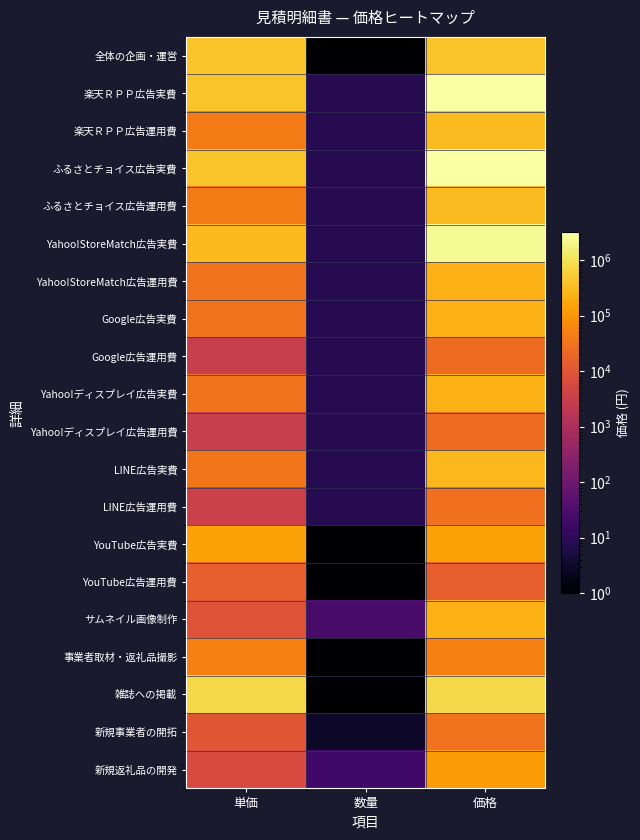

Reading right to left, transcribe all the data shown in this chart.

全体の企画・運営: 価格=400000	数量=1	単価=400000
楽天ＲＰＰ広告実費: 価格=3200000	数量=8	単価=400000
楽天ＲＰＰ広告運用費: 価格=320000	数量=8	単価=40000
ふるさとチョイス広告実費: 価格=3200000	数量=8	単価=400000
ふるさとチョイス広告運用費: 価格=320000	数量=8	単価=40000
Yahoo!StoreMatch広告実費: 価格=2400000	数量=8	単価=300000
Yahoo!StoreMatch広告運用費: 価格=240000	数量=8	単価=30000
Google広告実費: 価格=240000	数量=8	単価=30000
Google広告運用費: 価格=24000	数量=8	単価=3000
Yahoo!ディスプレイ広告実費: 価格=240000	数量=8	単価=30000
Yahoo!ディスプレイ広告運用費: 価格=24000	数量=8	単価=3000
LINE広告実費: 価格=280000	数量=8	単価=35000
LINE広告運用費: 価格=28000	数量=8	単価=3500
YouTube広告実費: 価格=150000	数量=1	単価=150000
YouTube広告運用費: 価格=15000	数量=1	単価=15000
サムネイル画像制作: 価格=225000	数量=25	単価=9000
事業者取材・返礼品撮影: 価格=50000	数量=1	単価=50000
雑誌への掲載: 価格=750000	数量=1	単価=750000
新規事業者の開拓: 価格=30000	数量=3	単価=10000
新規返礼品の開発: 価格=120000	数量=20	単価=6000